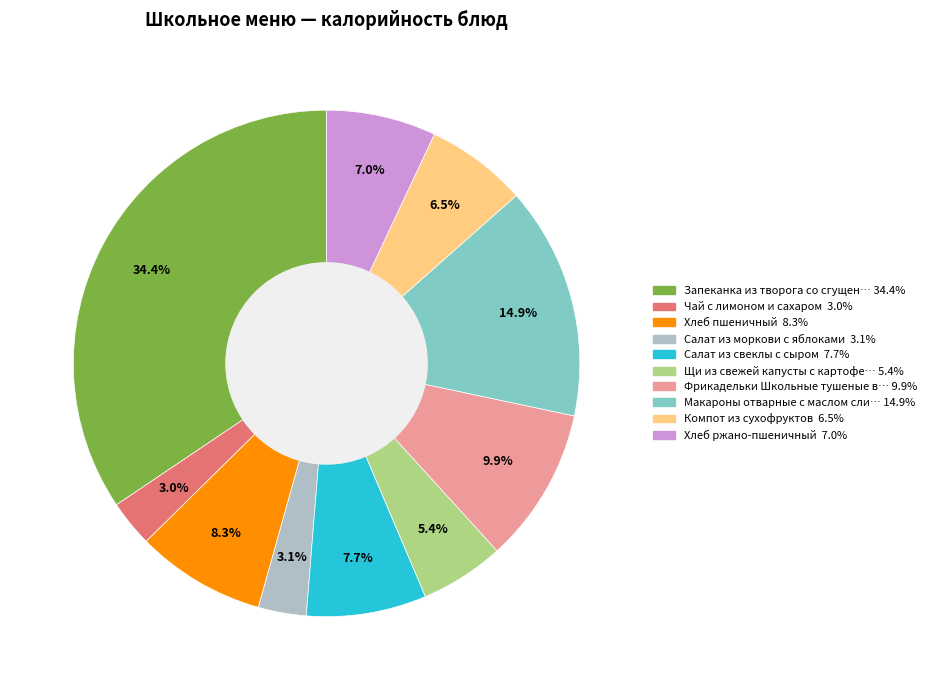

Is there any slice that represents more than half of the pie?

No